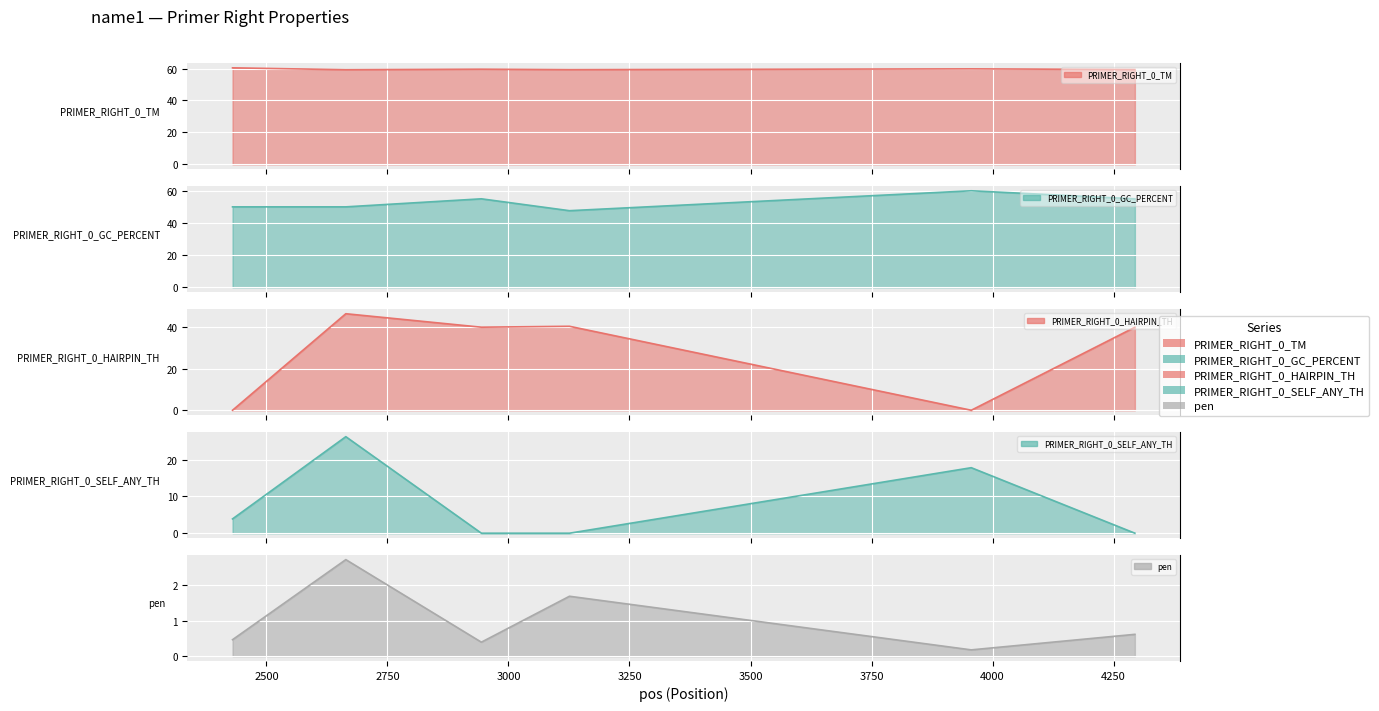

What is the difference between the highest and lowest values at 2664?

56.5